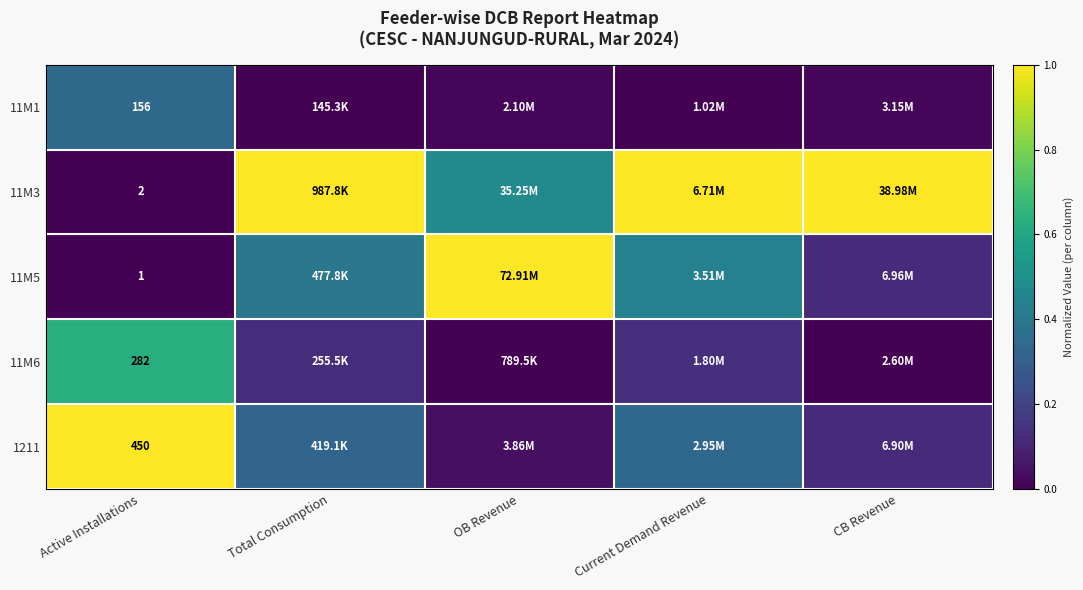

What is the total value across all series at CB Revenue?

1.3